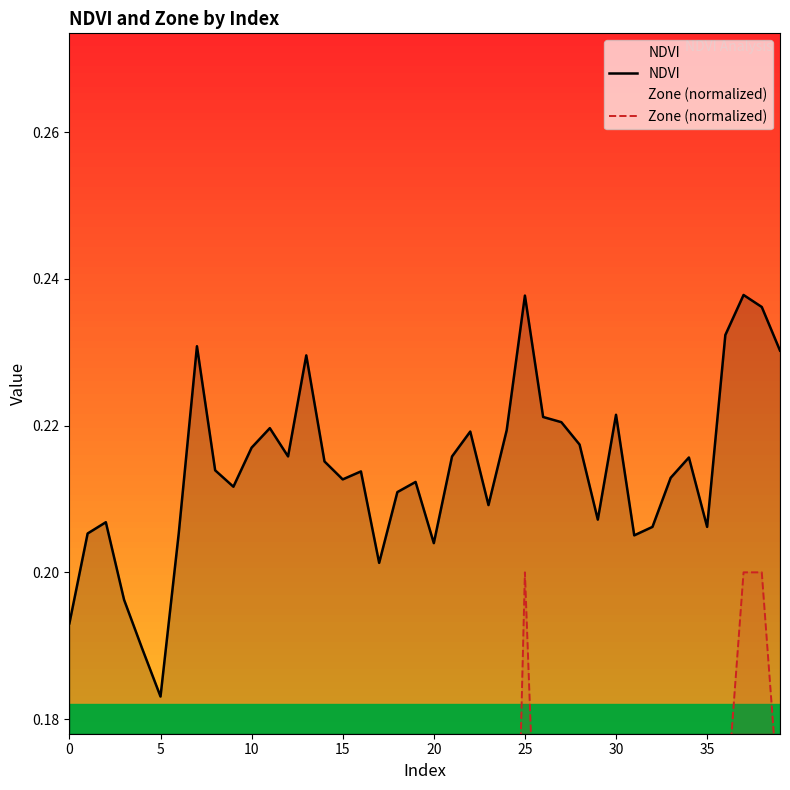

Rank the series by their maximum value, from lowest to highest.

Zone (normalized), NDVI